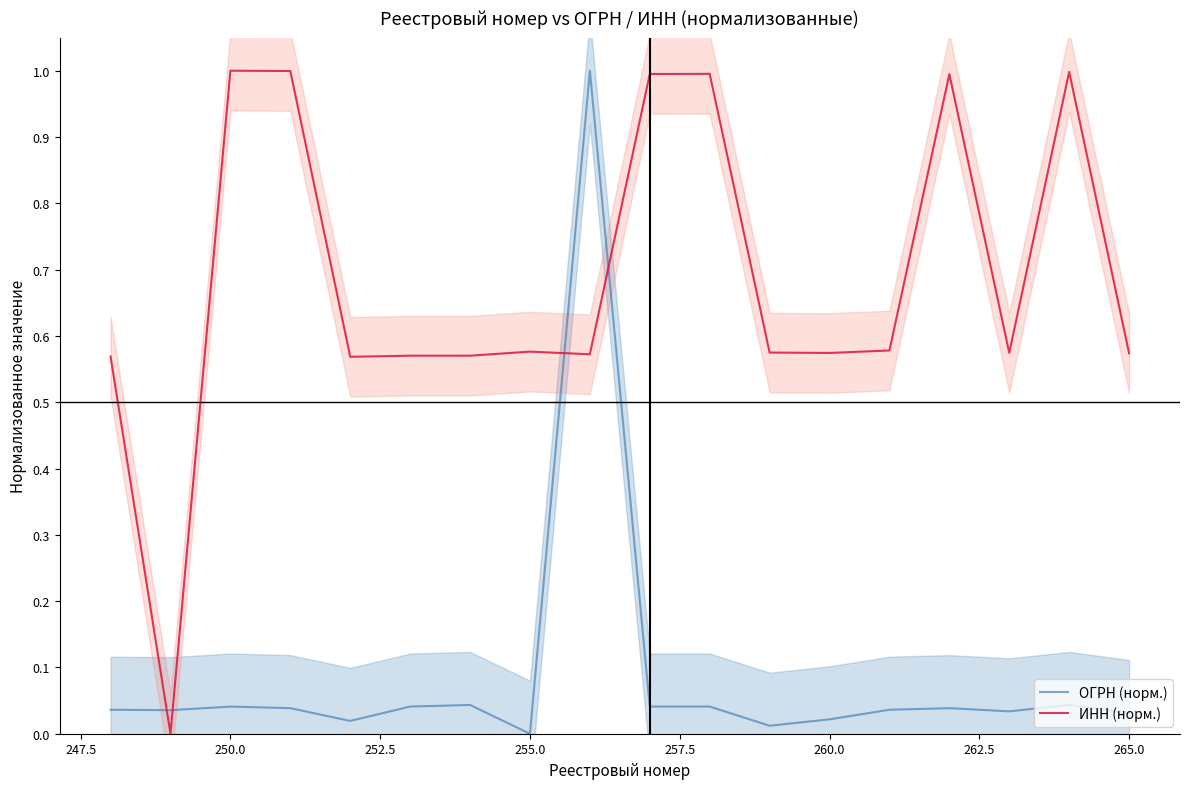

True or false: ИНН (норм.) and ОГРН (норм.) cross at least once.

True